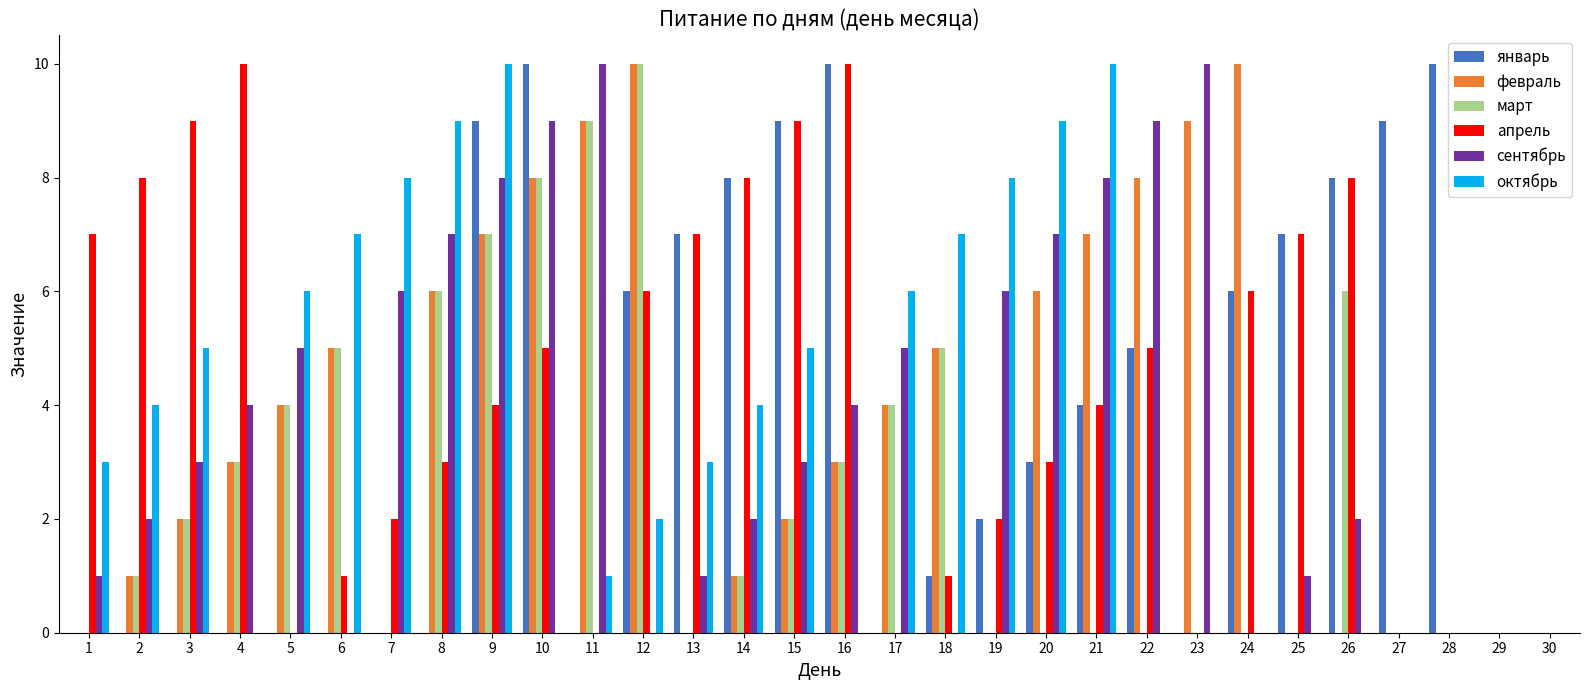

Are the bars horizontal?

No